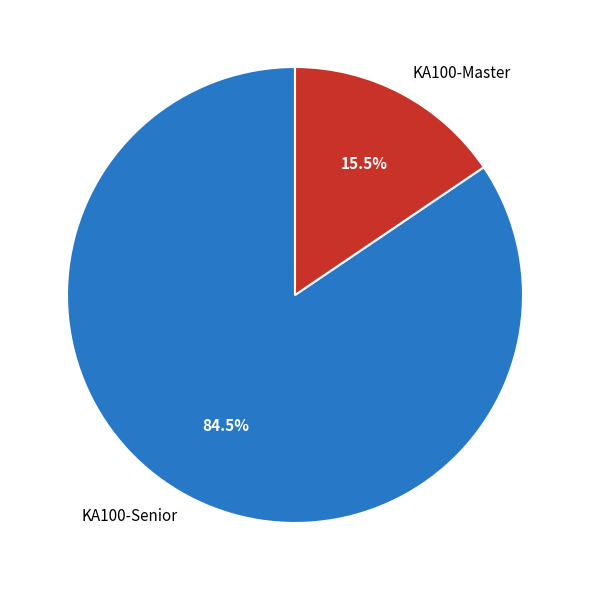

To the nearest percent, what is the average slice percentage?

50%